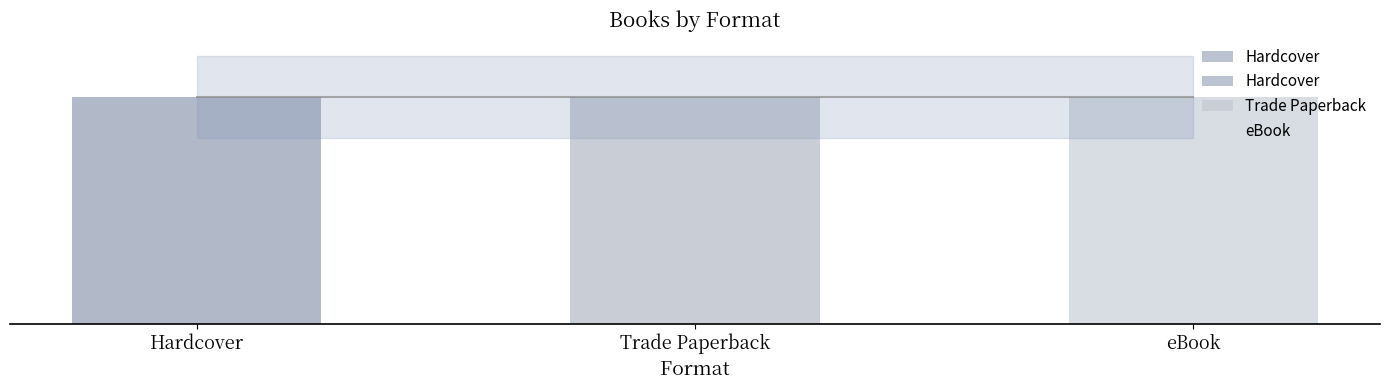

What is the maximum value for eBook?

188856012